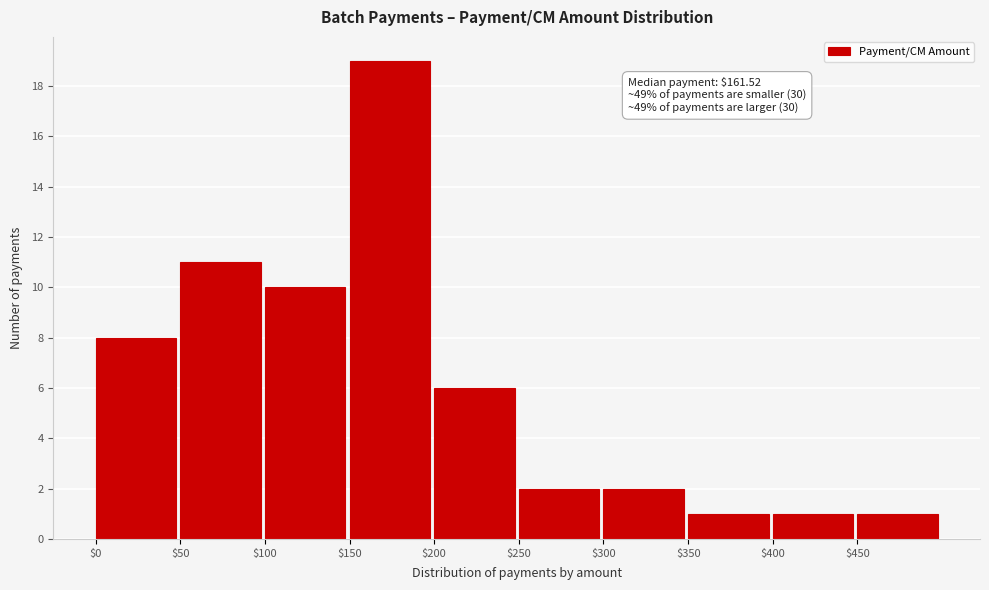

Which range on the x-axis has the tallest bar?

150 to 200